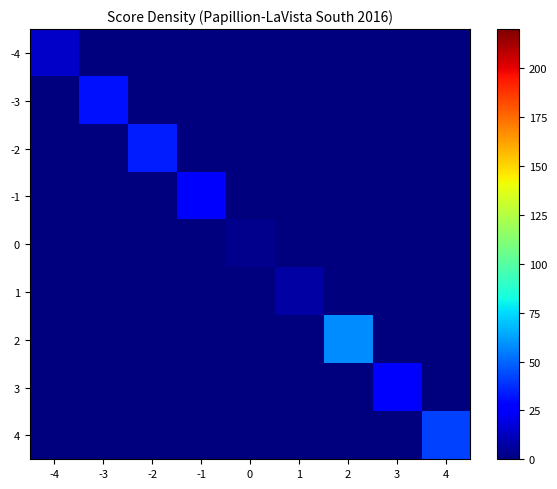

How many series are shown in this chart?

9